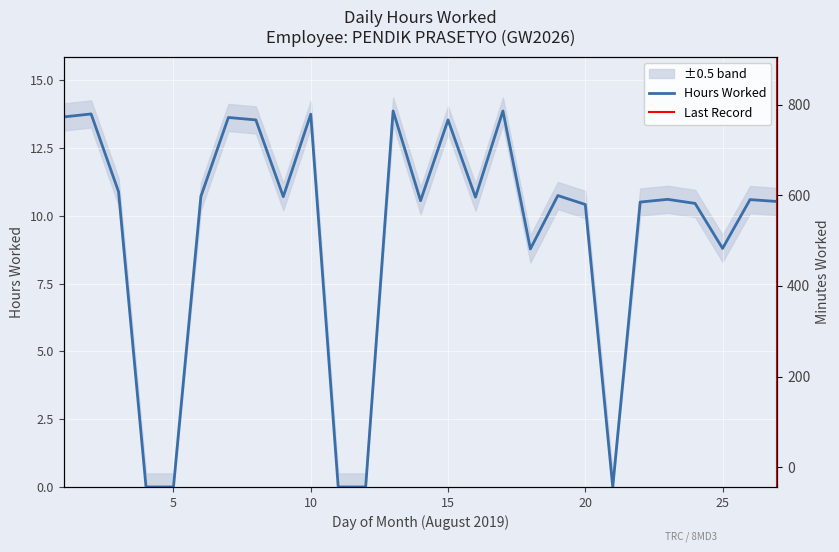

List the labels in order of value, smallest first.

4, 5, 11, 12, 21, 18, 25, 20, 24, 22, 27, 14, 26, 23, 16, 9, 6, 19, 3, 8, 15, 7, 1, 10, 2, 13, 17